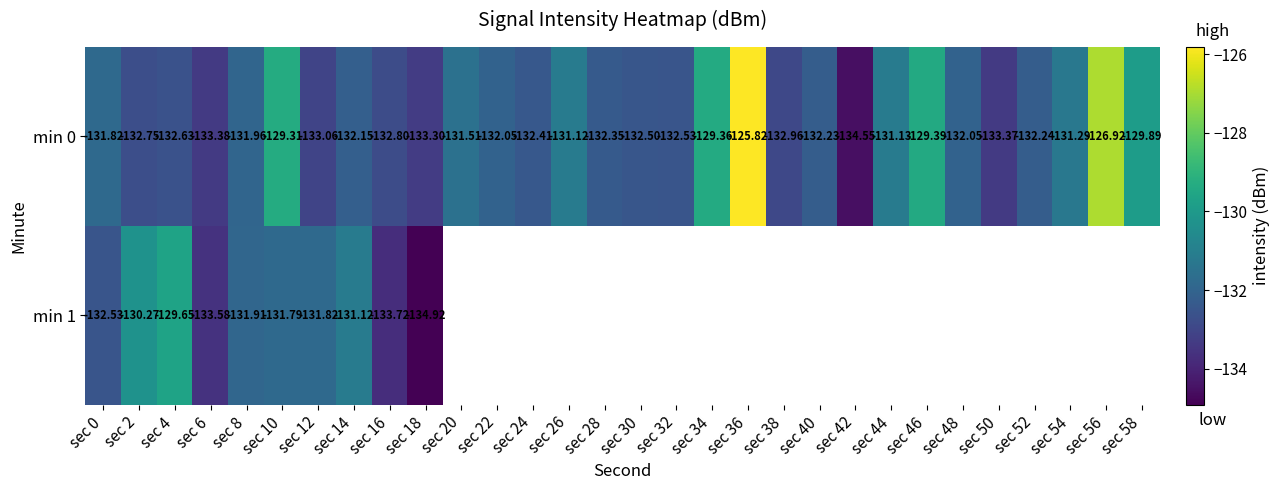

Is the value of min 1 at sec 16 greater than the value of min 0 at sec 44?

No